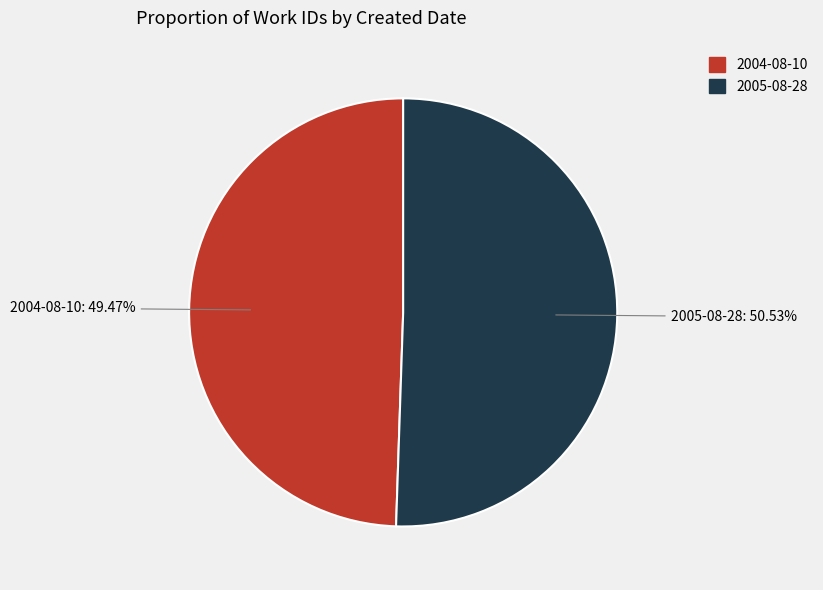

The 2004-08-10 slice represents 49% of the pie. True or false?

True